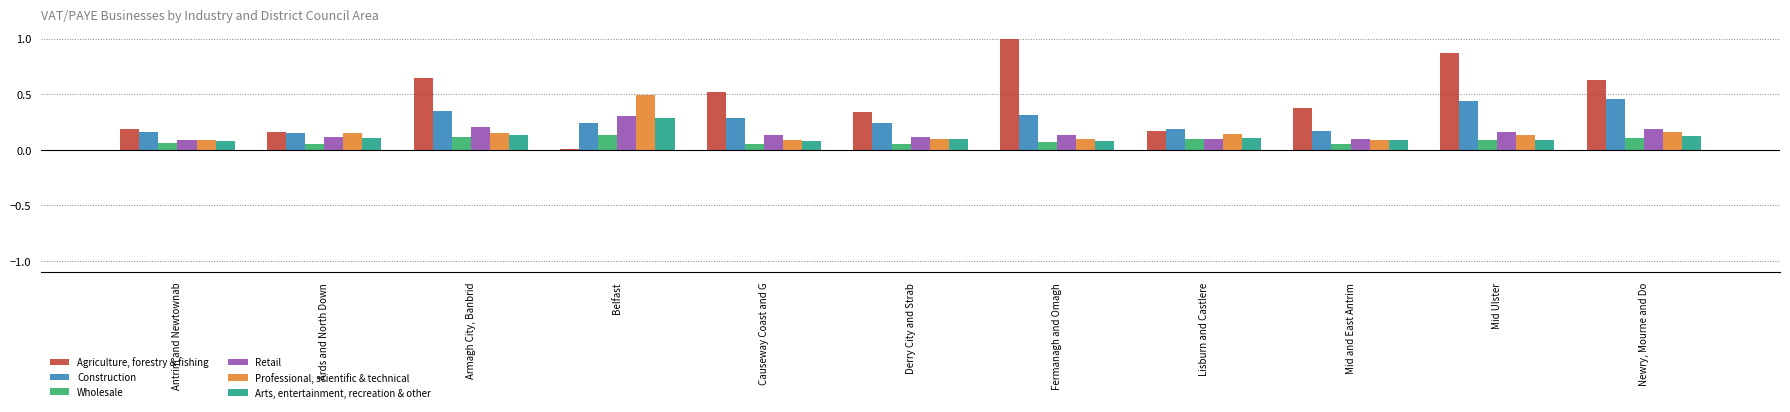

The value of Agriculture, forestry & fishing at Mid and East Antrim is 0.2. True or false?

False